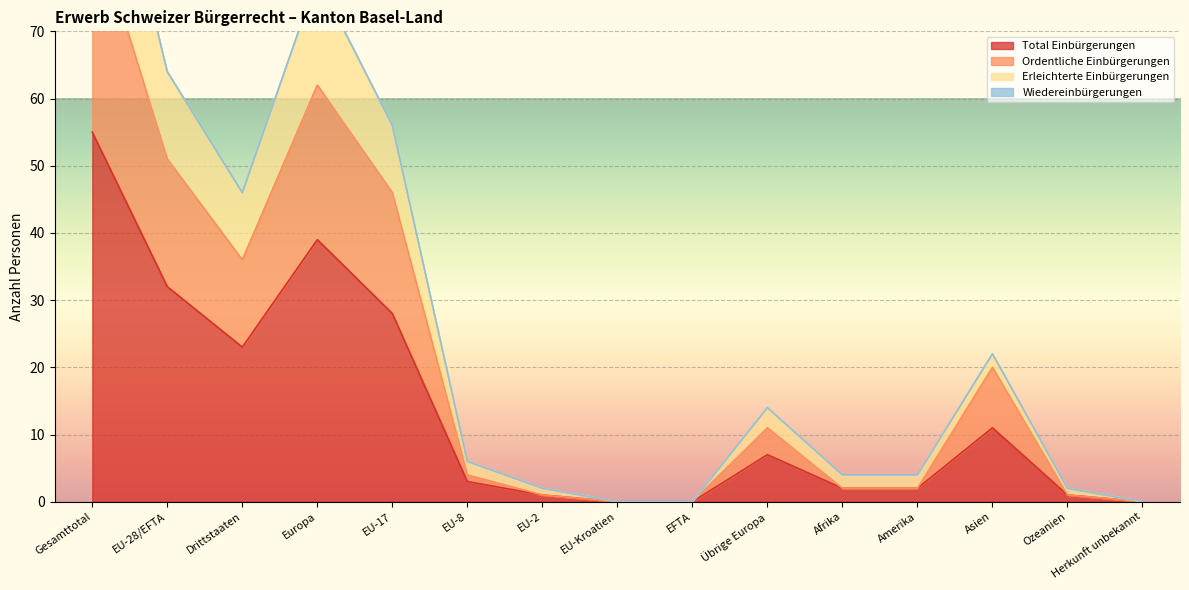

True or false: Erleichterte Einbürgerungen and Total Einbürgerungen intersect in this chart.

False